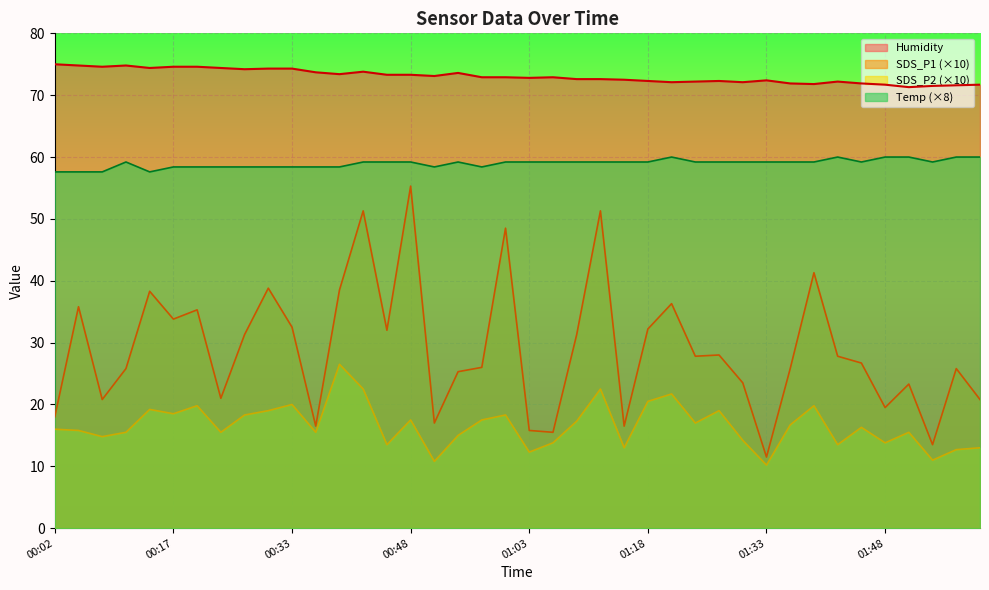

In Humidity, how many points are lower than both neighbors (excluding endpoints)?

10